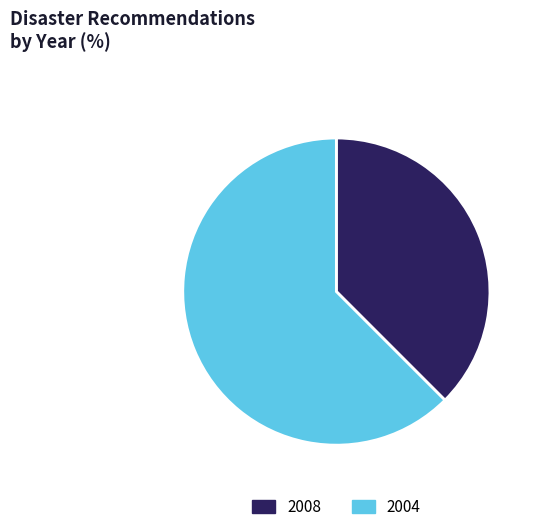

Which has a higher value, 2004 or 2008?

2004